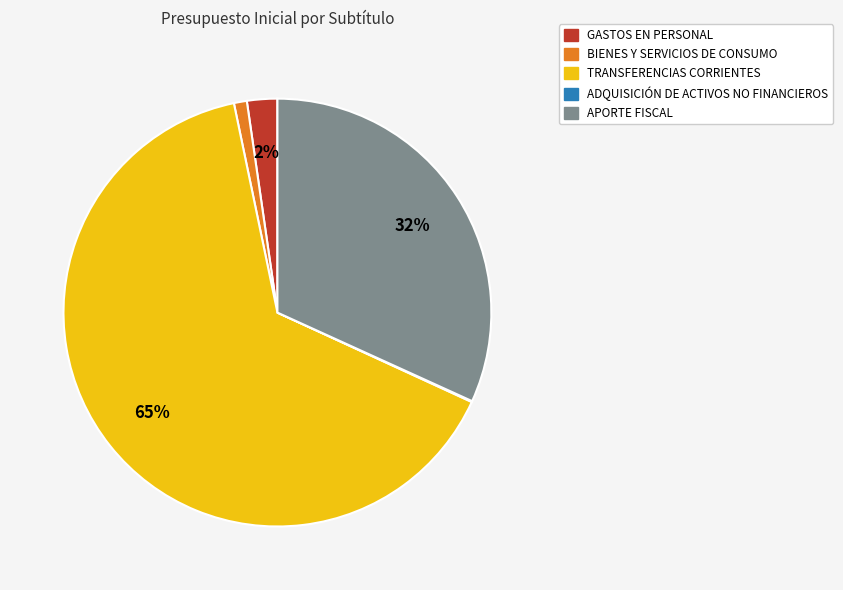

What is the largest slice in the pie chart?

TRANSFERENCIAS CORRIENTES